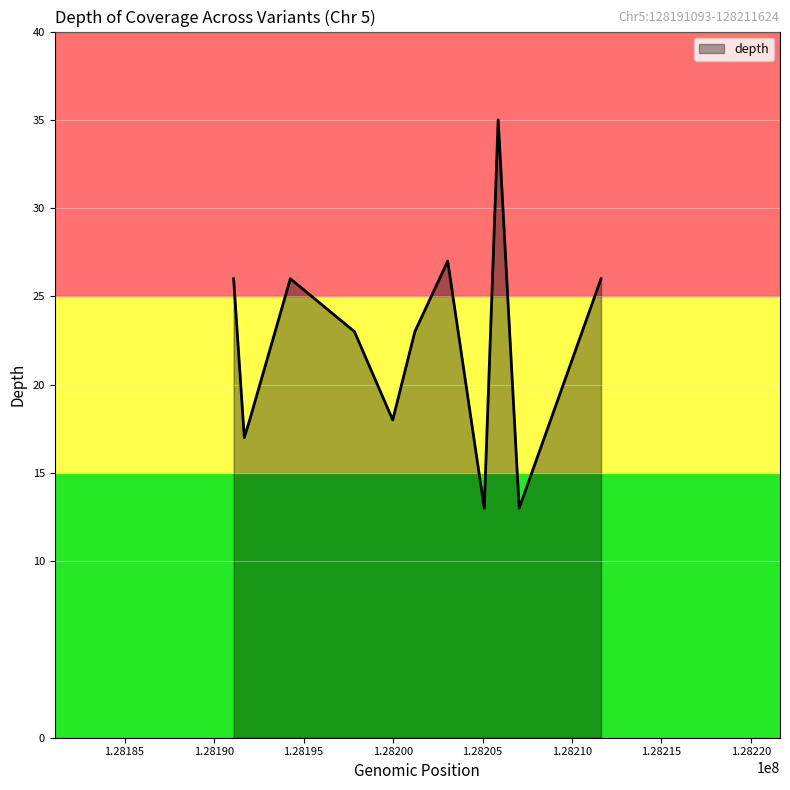

What is the maximum value shown in the chart?

35